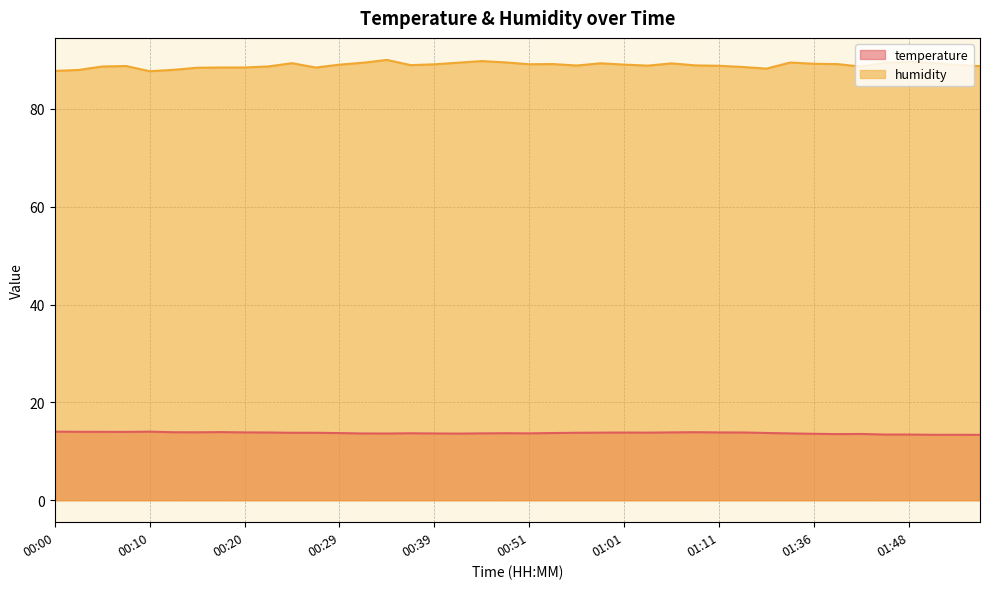

What is the maximum value shown in the chart?

90.0